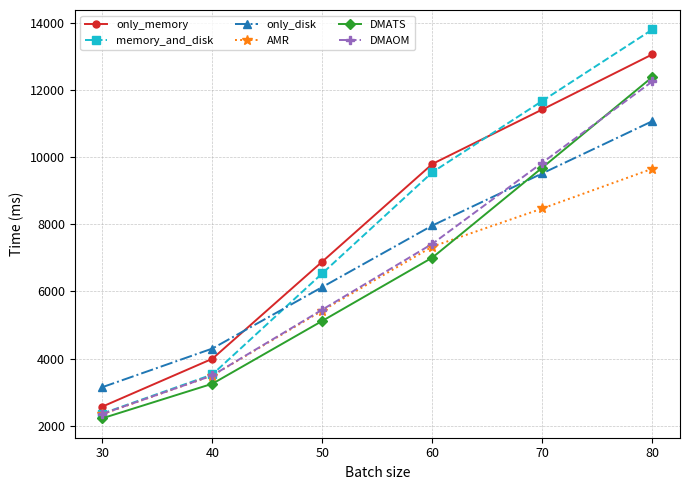

At 70, list the series in order from smallest to largest.

AMR, only_disk, DMATS, DMAOM, only_memory, memory_and_disk